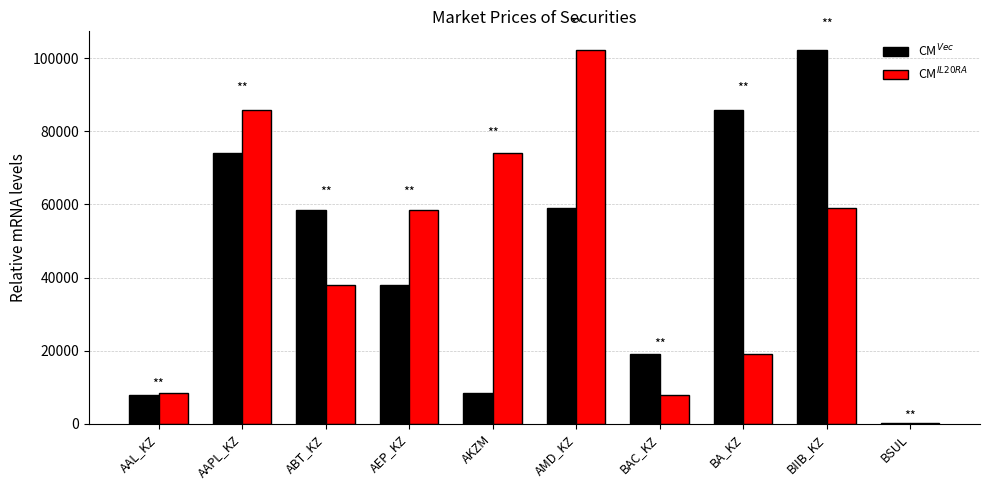

What is the average value of the CM$^{Vec}$ series?

45322.4